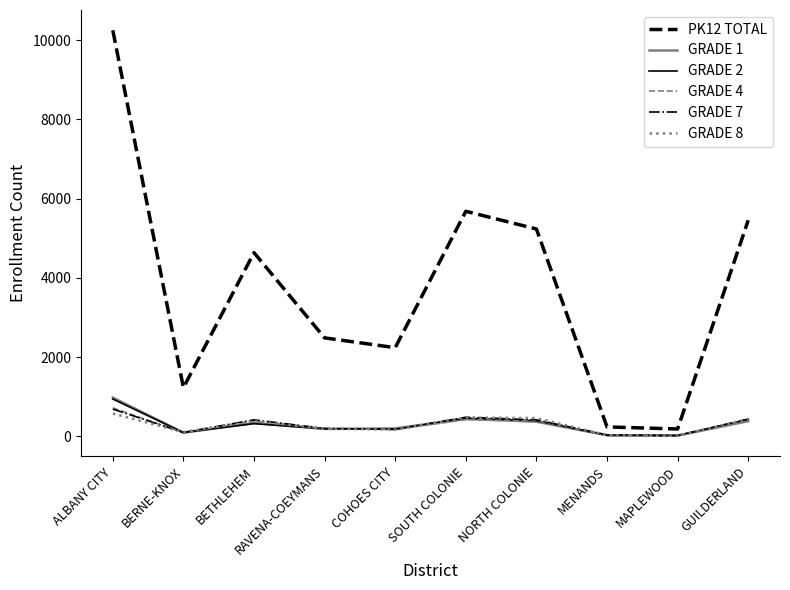

True or false: PK12 TOTAL has a value of 2980 at GUILDERLAND.

False